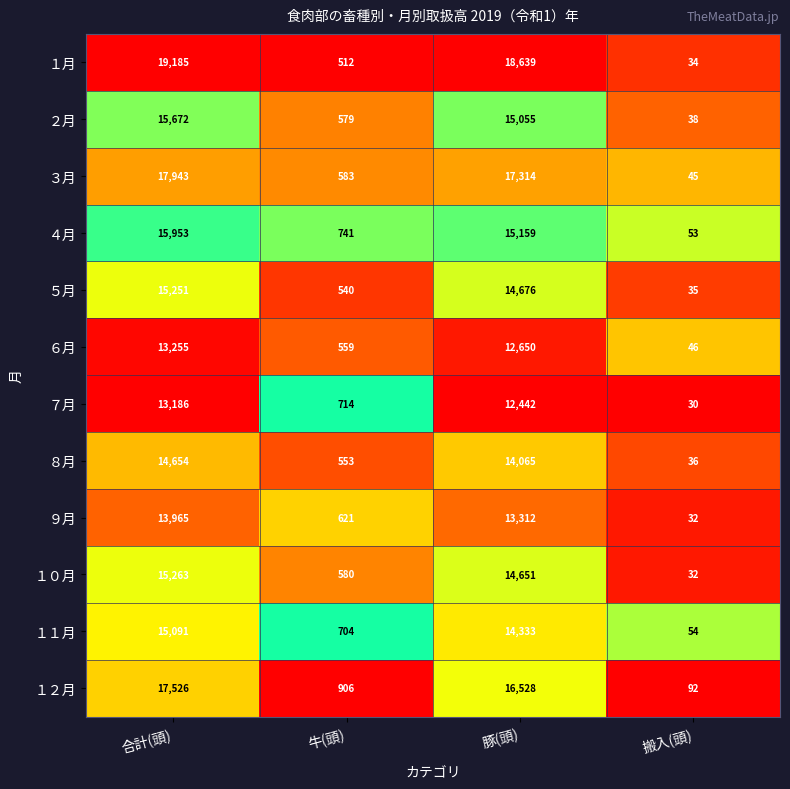

What is the difference between the highest and lowest values at 豚(頭)?

6197